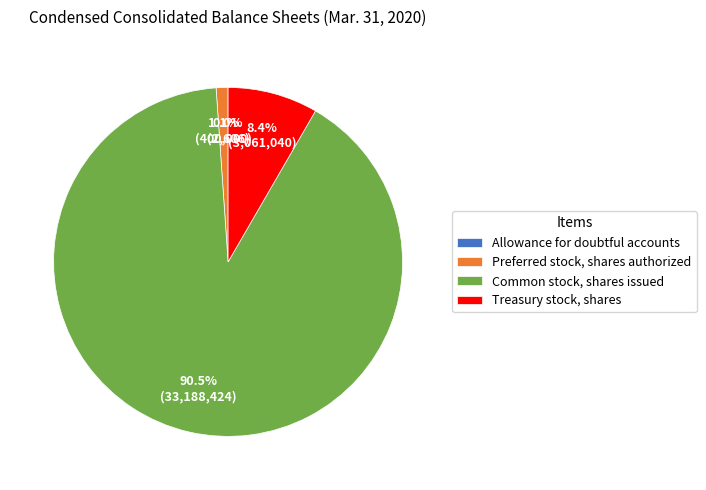

Is it true that Preferred stock, shares authorized is 11% of the pie?

False